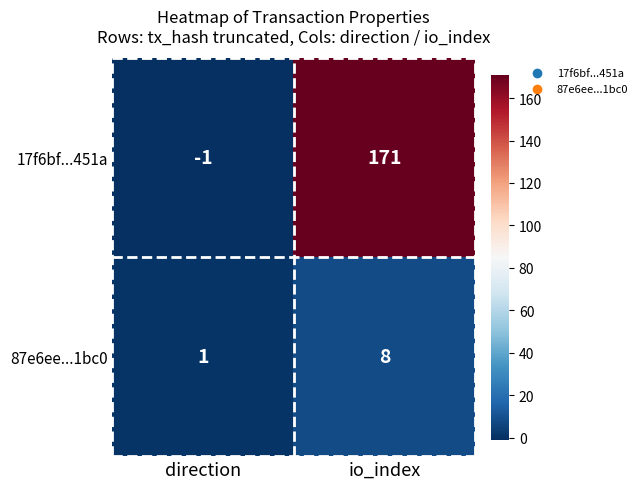

Is it true that 17f6bf...451a equals -2 at direction?

False